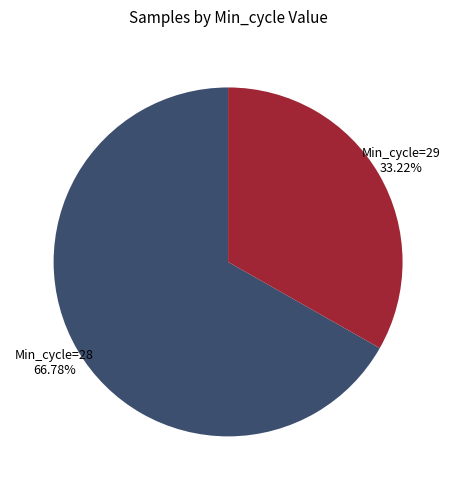

Count the number of slices in the pie.

2